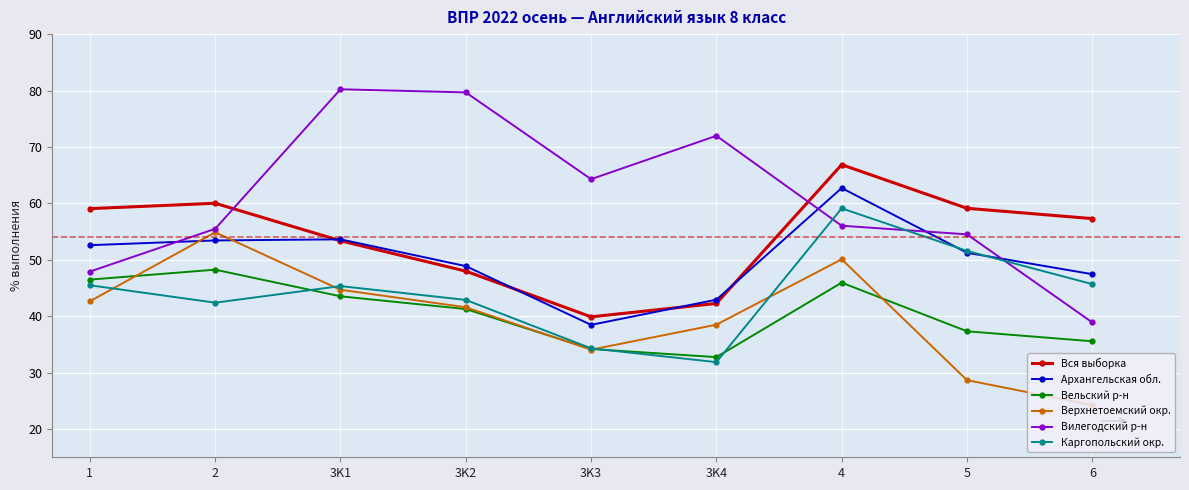

At which label does Архангельская обл. first exceed 51?

1